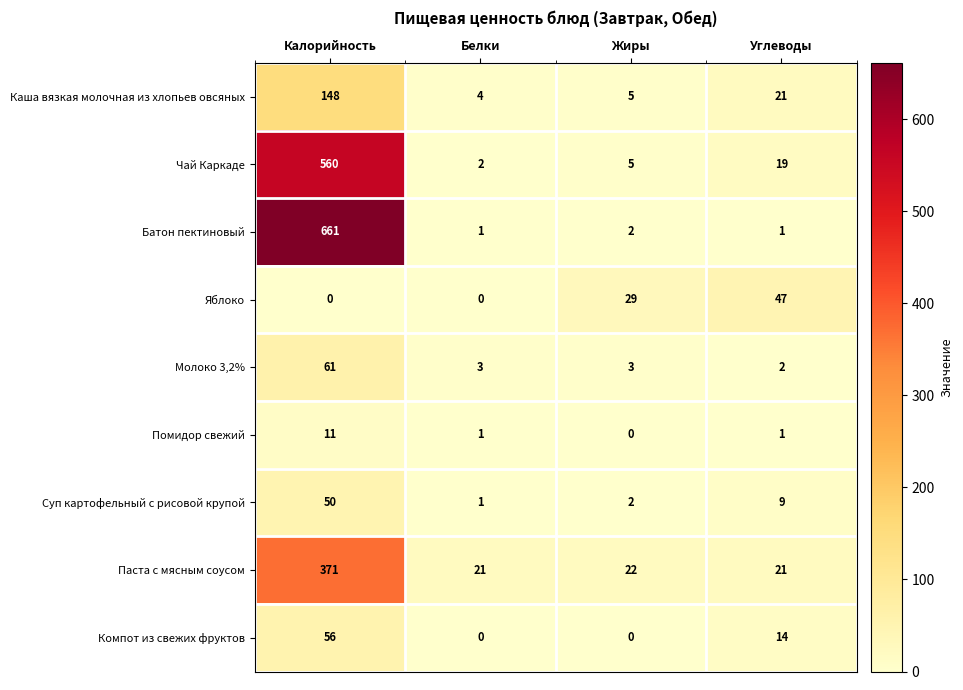

At which label is Каша вязкая молочная из хлопьев овсяных closest to 76?

Углеводы